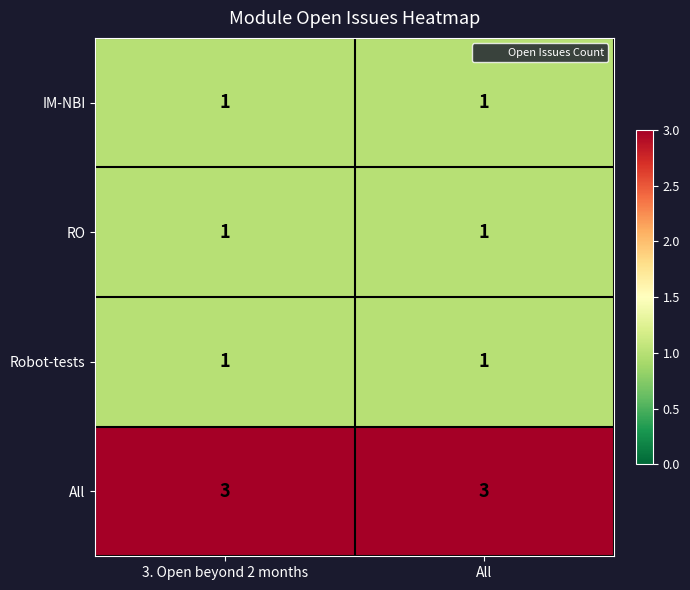

At how many categories does at least one series exceed 2?

2